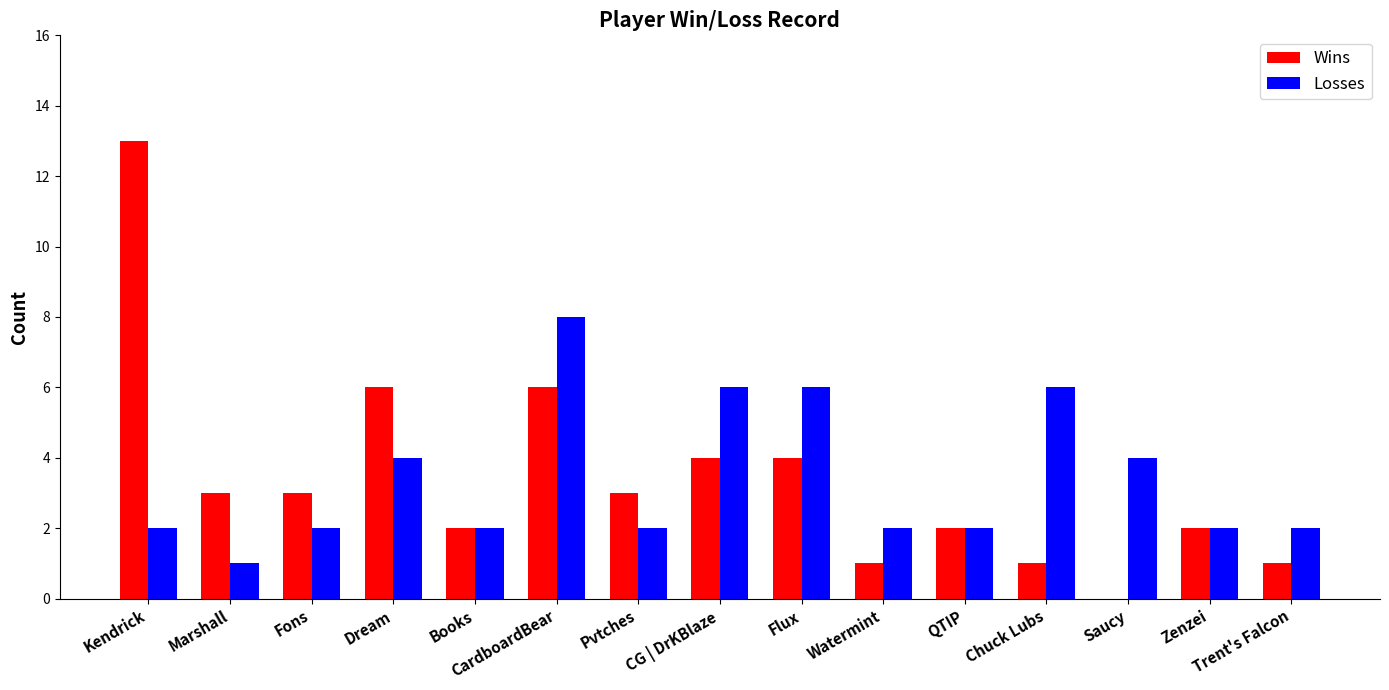

The value of Losses at Pvtches is 3. True or false?

False